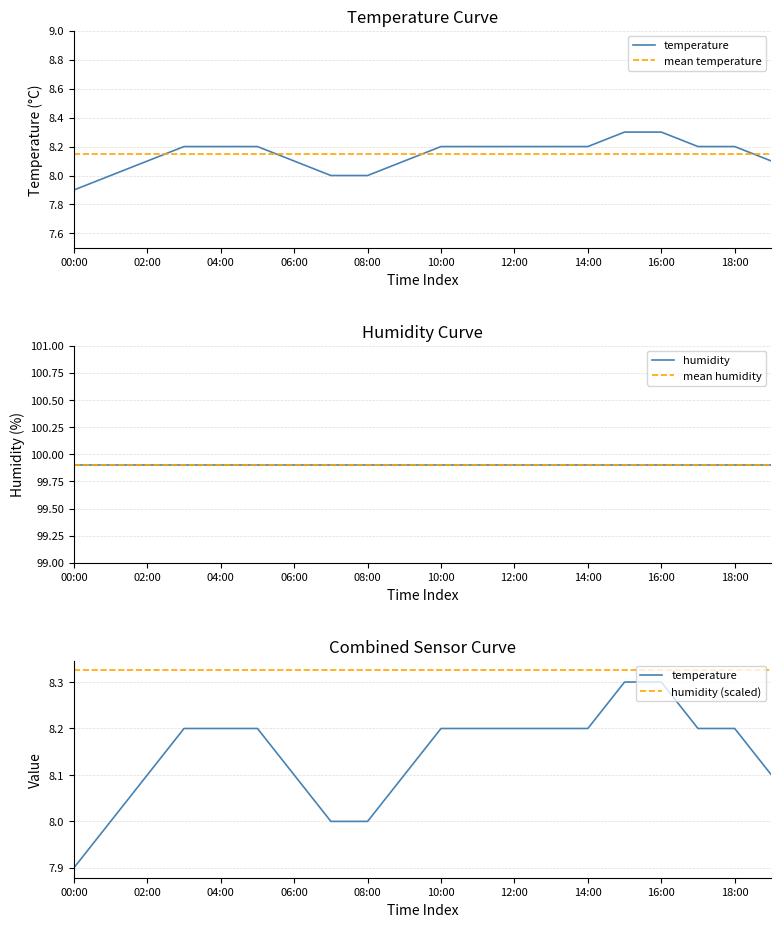

What are all the series names shown in the legend?

temperature, mean temperature, humidity, mean humidity, humidity (scaled)